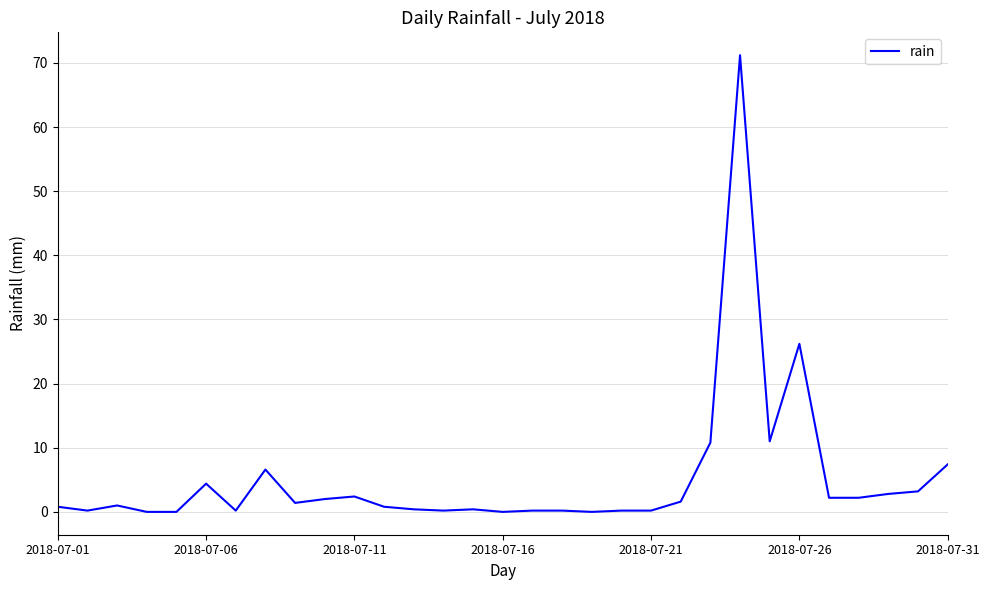

How many lines are shown in the chart?

1